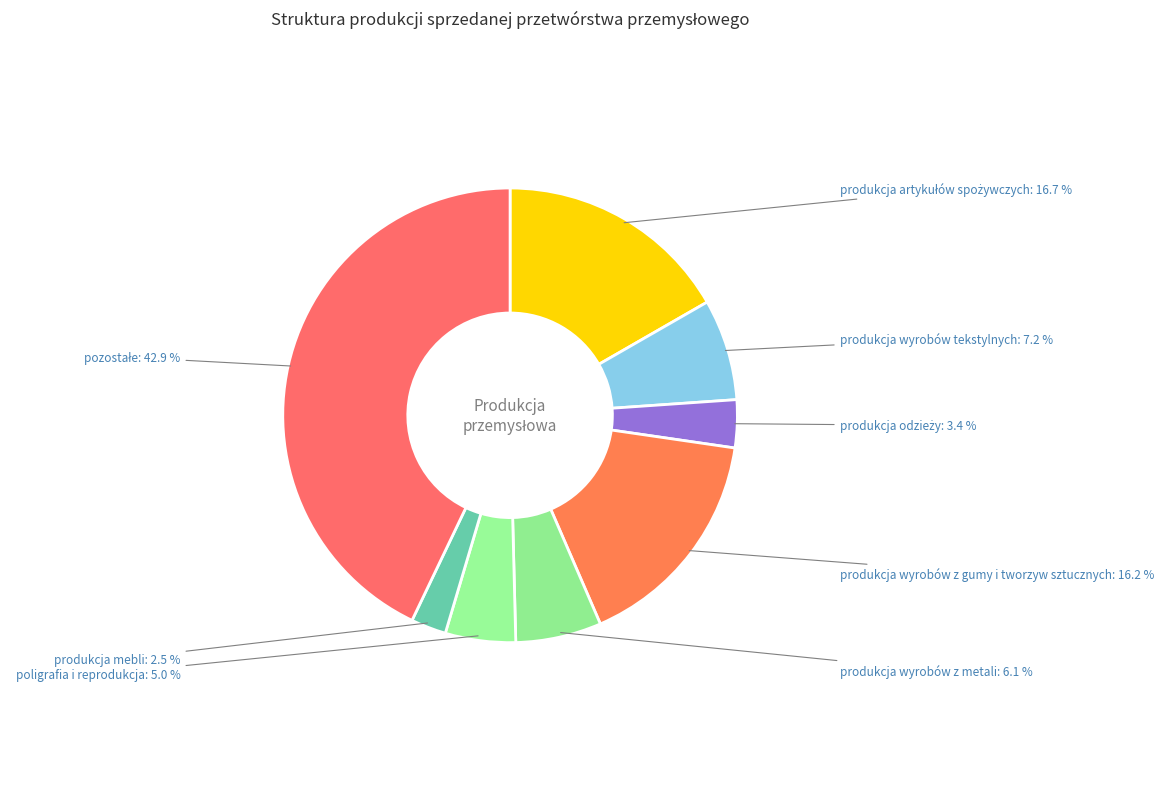

The produkcja wyrobów z metali slice represents 6% of the pie. True or false?

True